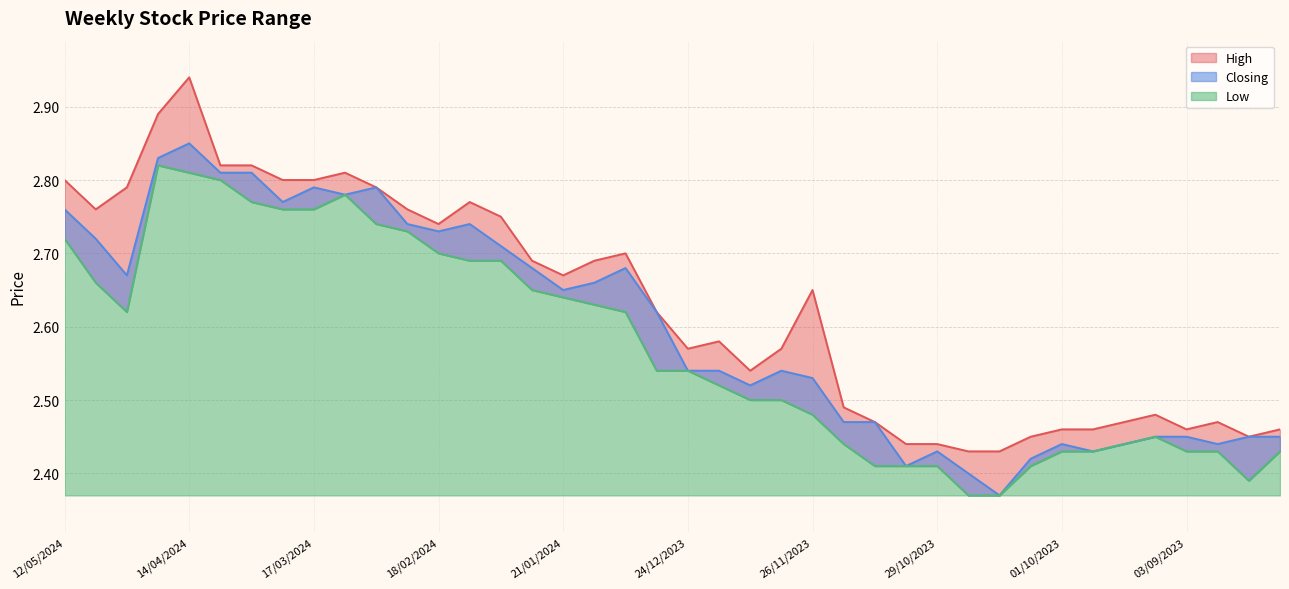

Reading right to left, transcribe all the data shown in this chart.

High: 13/08/2023=2.5	20/08/2023=2.5	27/08/2023=2.5	03/09/2023=2.5	10/09/2023=2.5	17/09/2023=2.5	24/09/2023=2.5	01/10/2023=2.5	08/10/2023=2.5	15/10/2023=2.4	22/10/2023=2.4	29/10/2023=2.4	05/11/2023=2.4	12/11/2023=2.5	19/11/2023=2.5	26/11/2023=2.6	03/12/2023=2.6	10/12/2023=2.5	17/12/2023=2.6	24/12/2023=2.6	31/12/2023=2.6	07/01/2024=2.7	14/01/2024=2.7	21/01/2024=2.7	28/01/2024=2.7	04/02/2024=2.8	11/02/2024=2.8	18/02/2024=2.7	25/02/2024=2.8	03/03/2024=2.8	10/03/2024=2.8	17/03/2024=2.8	24/03/2024=2.8	31/03/2024=2.8	07/04/2024=2.8	14/04/2024=2.9	21/04/2024=2.9	28/04/2024=2.8	05/05/2024=2.8	12/05/2024=2.8
Closing: 13/08/2023=2.5	20/08/2023=2.5	27/08/2023=2.4	03/09/2023=2.5	10/09/2023=2.5	17/09/2023=2.4	24/09/2023=2.4	01/10/2023=2.4	08/10/2023=2.4	15/10/2023=2.4	22/10/2023=2.4	29/10/2023=2.4	05/11/2023=2.4	12/11/2023=2.5	19/11/2023=2.5	26/11/2023=2.5	03/12/2023=2.5	10/12/2023=2.5	17/12/2023=2.5	24/12/2023=2.5	31/12/2023=2.6	07/01/2024=2.7	14/01/2024=2.7	21/01/2024=2.6	28/01/2024=2.7	04/02/2024=2.7	11/02/2024=2.7	18/02/2024=2.7	25/02/2024=2.7	03/03/2024=2.8	10/03/2024=2.8	17/03/2024=2.8	24/03/2024=2.8	31/03/2024=2.8	07/04/2024=2.8	14/04/2024=2.9	21/04/2024=2.8	28/04/2024=2.7	05/05/2024=2.7	12/05/2024=2.8
Low: 13/08/2023=2.4	20/08/2023=2.4	27/08/2023=2.4	03/09/2023=2.4	10/09/2023=2.5	17/09/2023=2.4	24/09/2023=2.4	01/10/2023=2.4	08/10/2023=2.4	15/10/2023=2.4	22/10/2023=2.4	29/10/2023=2.4	05/11/2023=2.4	12/11/2023=2.4	19/11/2023=2.4	26/11/2023=2.5	03/12/2023=2.5	10/12/2023=2.5	17/12/2023=2.5	24/12/2023=2.5	31/12/2023=2.5	07/01/2024=2.6	14/01/2024=2.6	21/01/2024=2.6	28/01/2024=2.6	04/02/2024=2.7	11/02/2024=2.7	18/02/2024=2.7	25/02/2024=2.7	03/03/2024=2.7	10/03/2024=2.8	17/03/2024=2.8	24/03/2024=2.8	31/03/2024=2.8	07/04/2024=2.8	14/04/2024=2.8	21/04/2024=2.8	28/04/2024=2.6	05/05/2024=2.7	12/05/2024=2.7